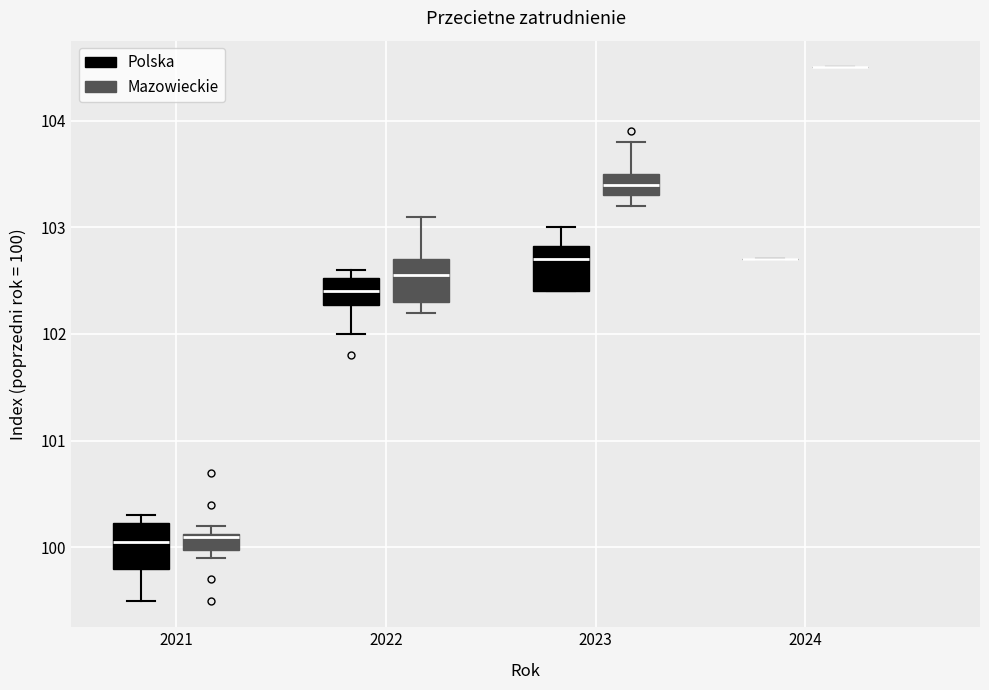

Reading left to right, transcribe this box plot: for each box, give where its median line is, the range the box spans, and where its two whiskers end, as read against the y-axis. The values are not printed on the chart, so give them approximately, as read against the axis.

2021 (Polska): median 100.1, box 99.8 to 100.2, whiskers 99.5 to 100.3
2021 (Mazowieckie): median 100.1, box 100.0 to 100.1, whiskers 99.9 to 100.2
2022 (Polska): median 102.4, box 102.3 to 102.5, whiskers 102.0 to 102.6
2022 (Mazowieckie): median 102.6, box 102.3 to 102.7, whiskers 102.2 to 103.1
2023 (Polska): median 102.7, box 102.4 to 102.8, whiskers 102.4 to 103.0
2023 (Mazowieckie): median 103.4, box 103.3 to 103.5, whiskers 103.2 to 103.8
2024 (Polska): box collapsed to a line at 102.7, whiskers 102.7 to 102.7
2024 (Mazowieckie): box collapsed to a line at 104.5, whiskers 104.5 to 104.5